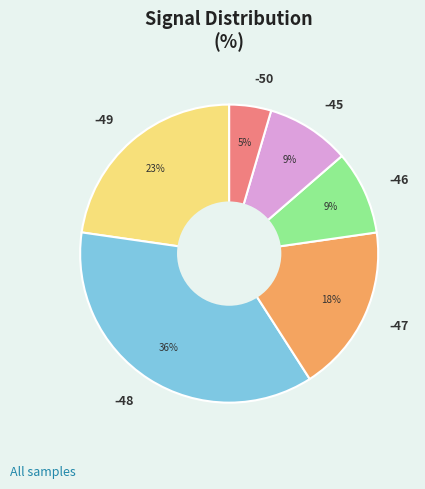

Which slice is the smallest?

-50